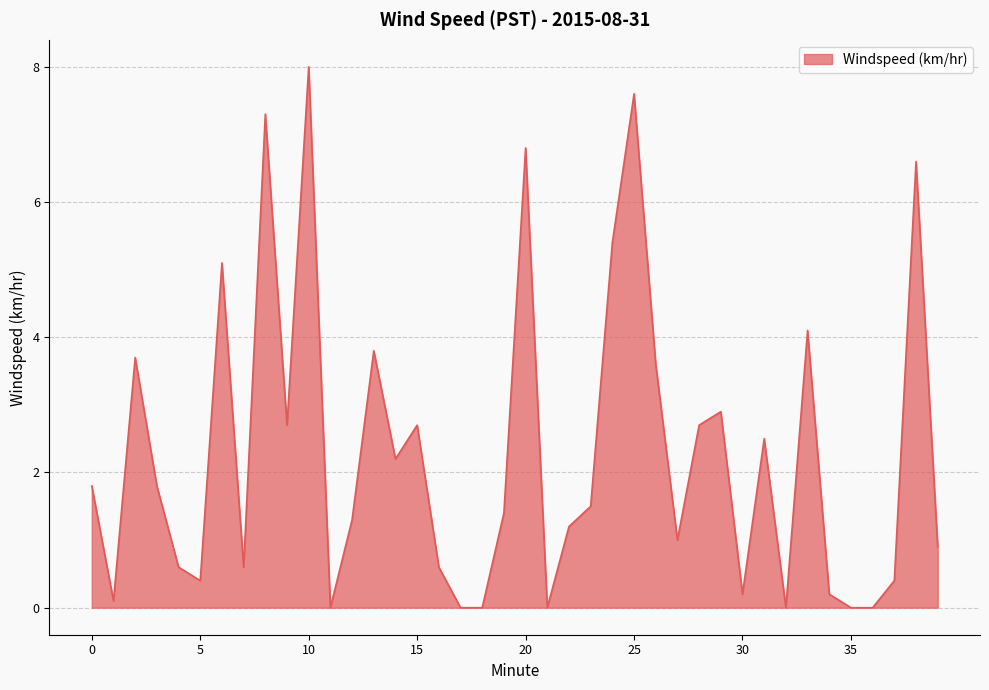

What is the difference between the maximum and minimum values?

8.0